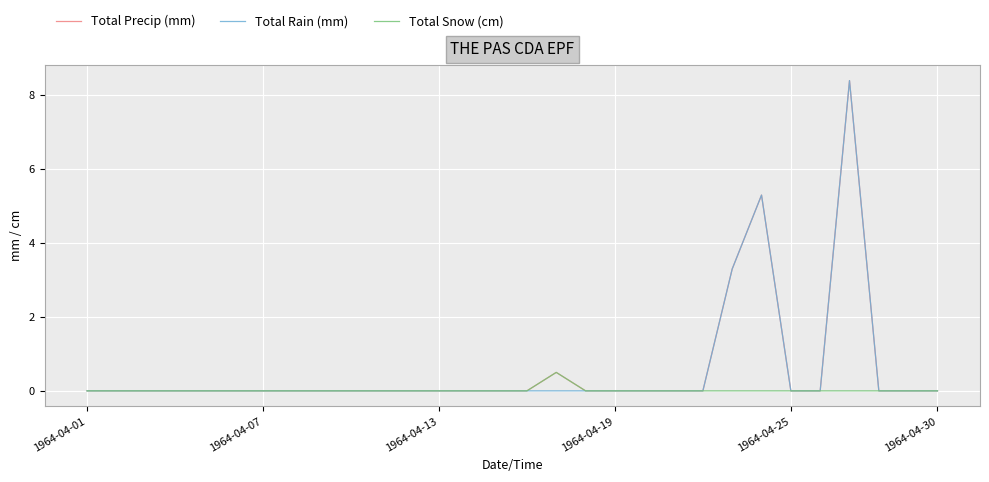

What is the highest value of the Total Snow (cm) series?

0.5